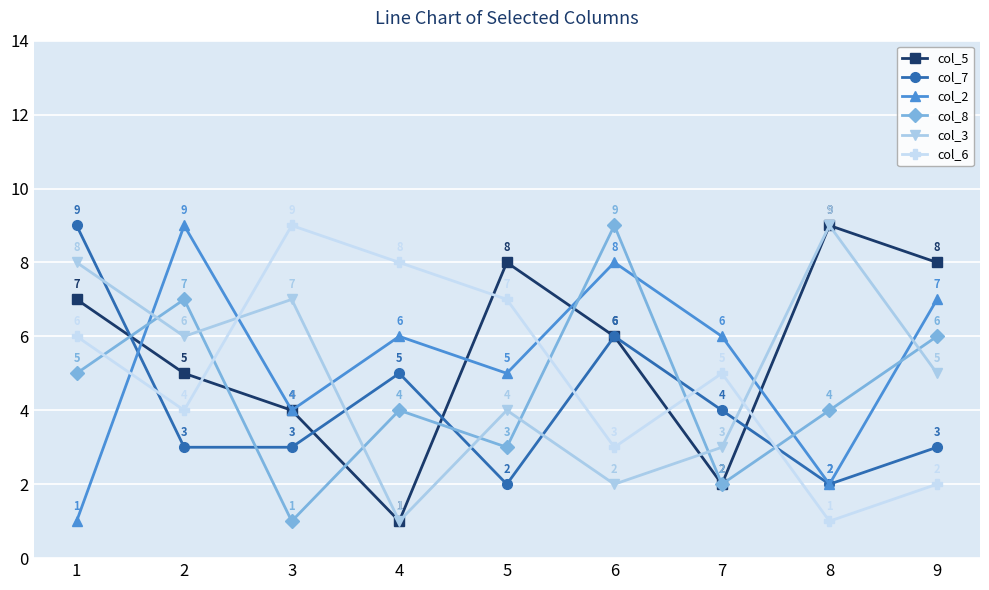

What is the average value of the col_5 series?

6